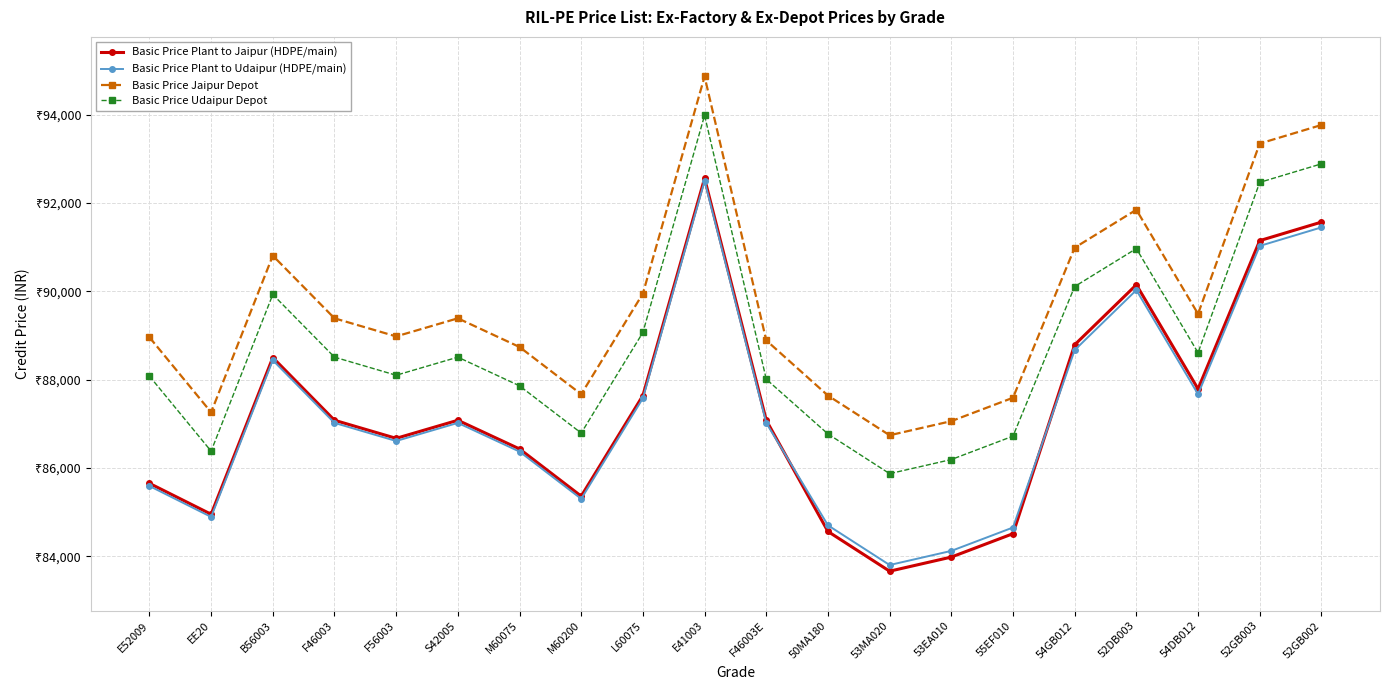

What is the difference between the second highest and minimum values in the Basic Price Jaipur Depot series?

7030